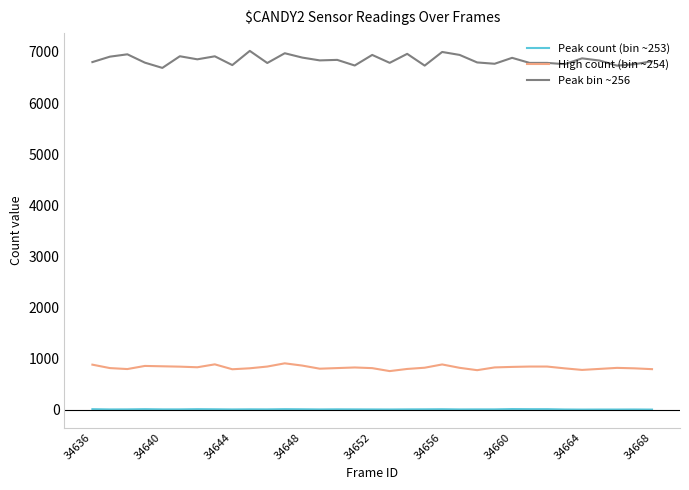

Which series has the largest total across all categories?

Peak bin ~256